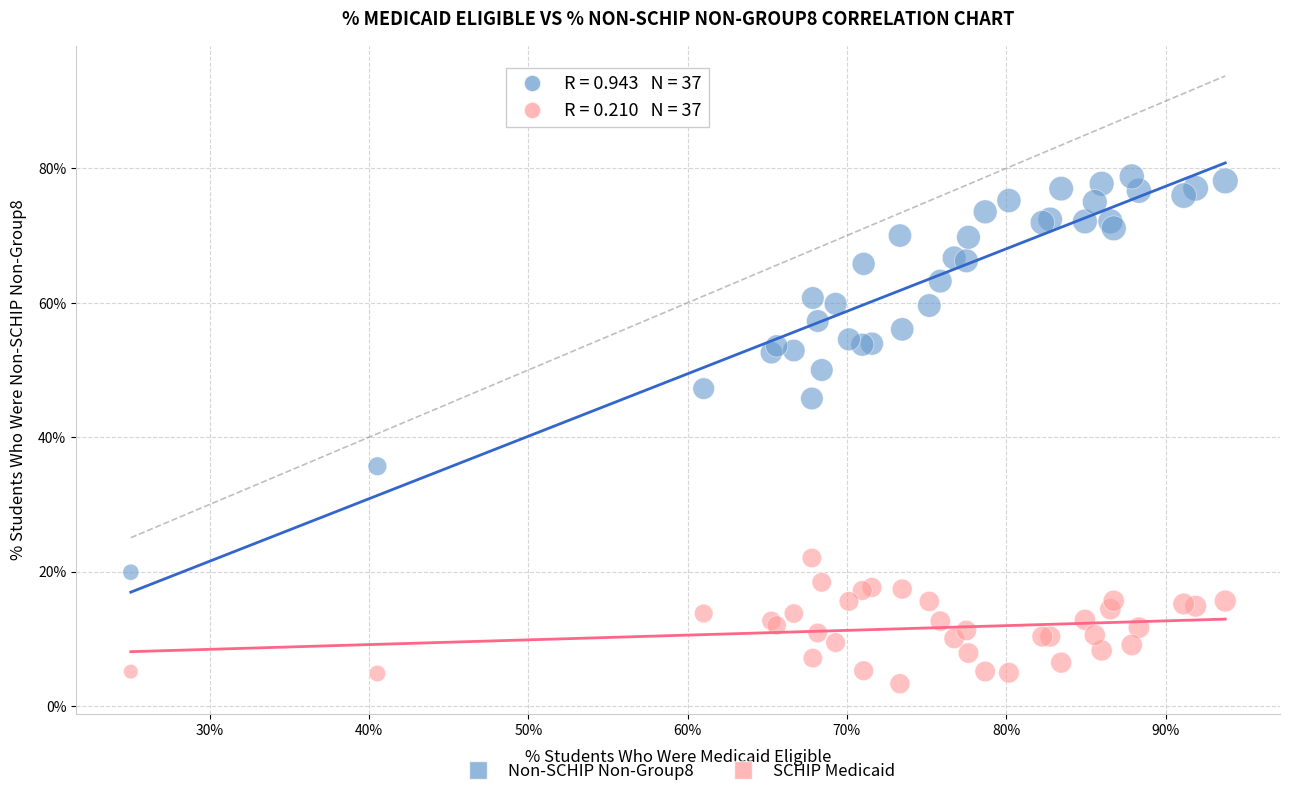

Which series has the widest spread of Y values?

Non-SCHIP Non-Group8